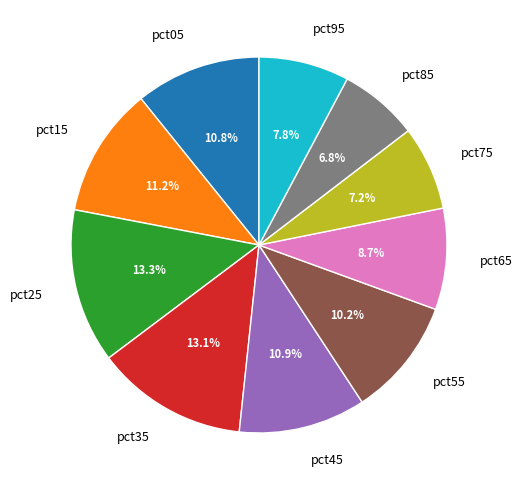

What percentage is the pct15 slice, to the nearest percent?

11%